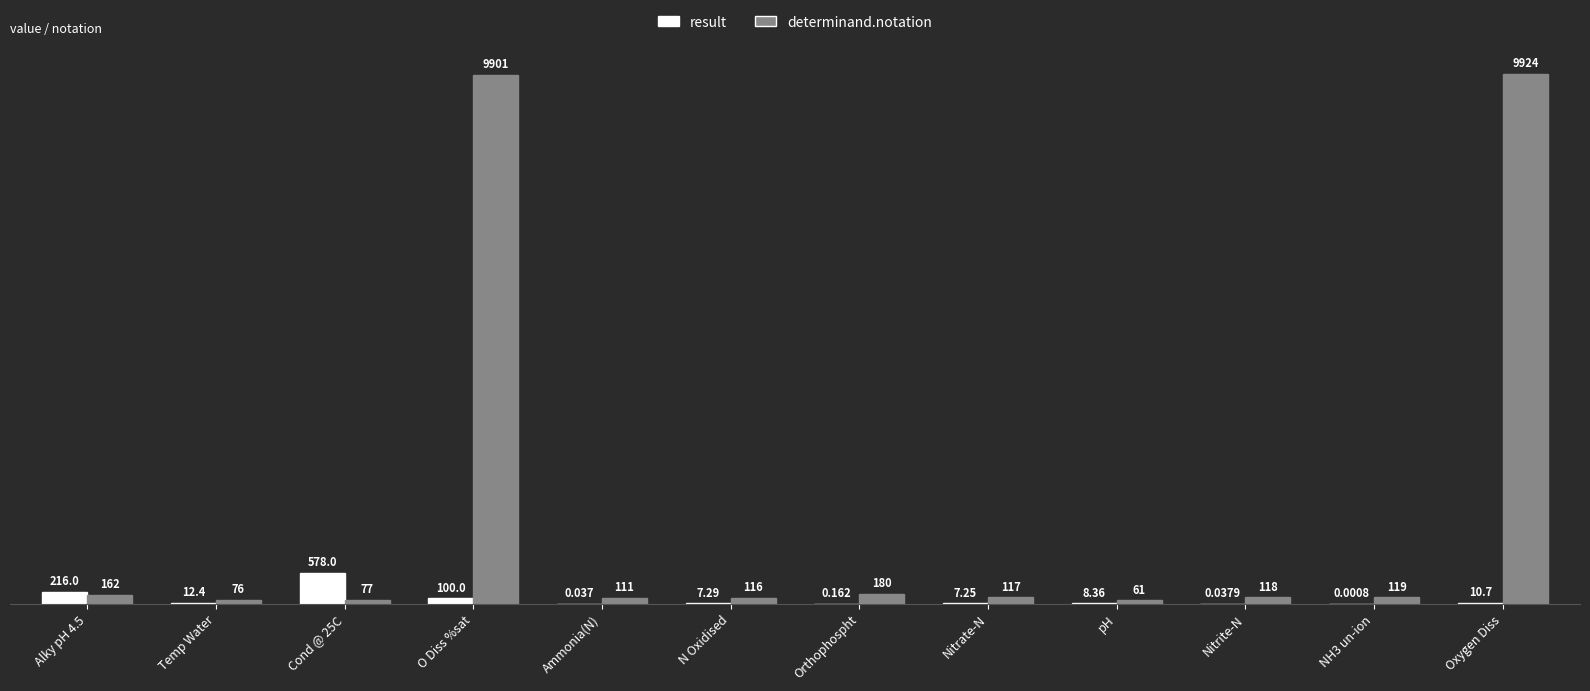

Which series has the largest total across all categories?

determinand.notation